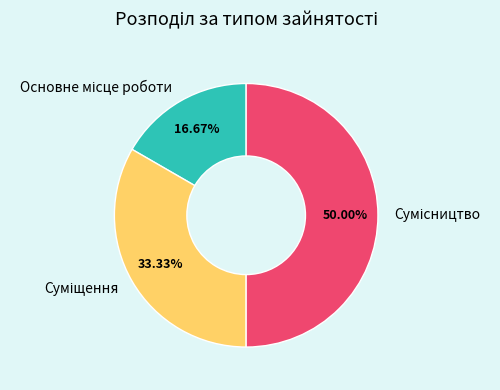

What percentage is the Сумісництво slice, to the nearest percent?

50%